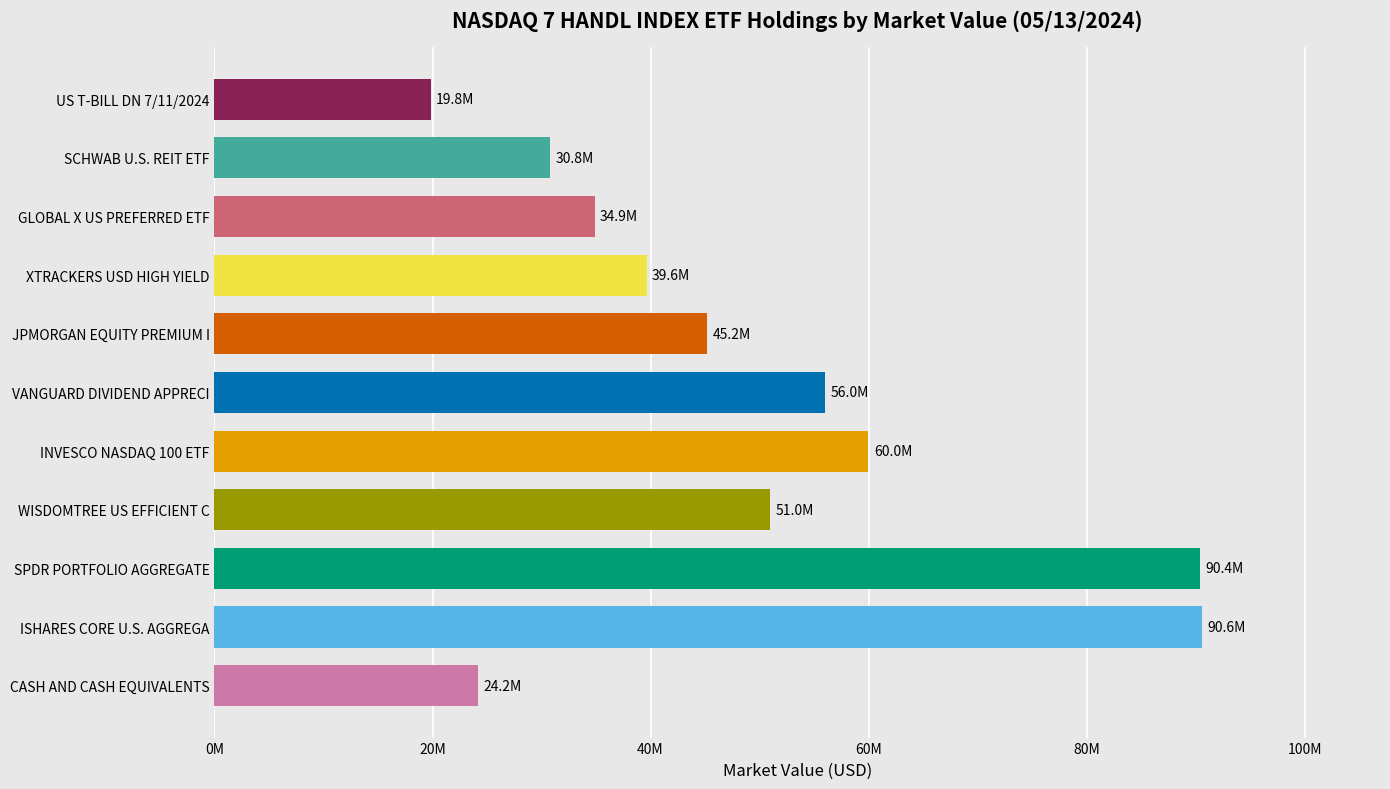

Approximately how many times larger is the value at ISHARES CORE U.S. AGGREGA compared to SPDR PORTFOLIO AGGREGATE?

1.0